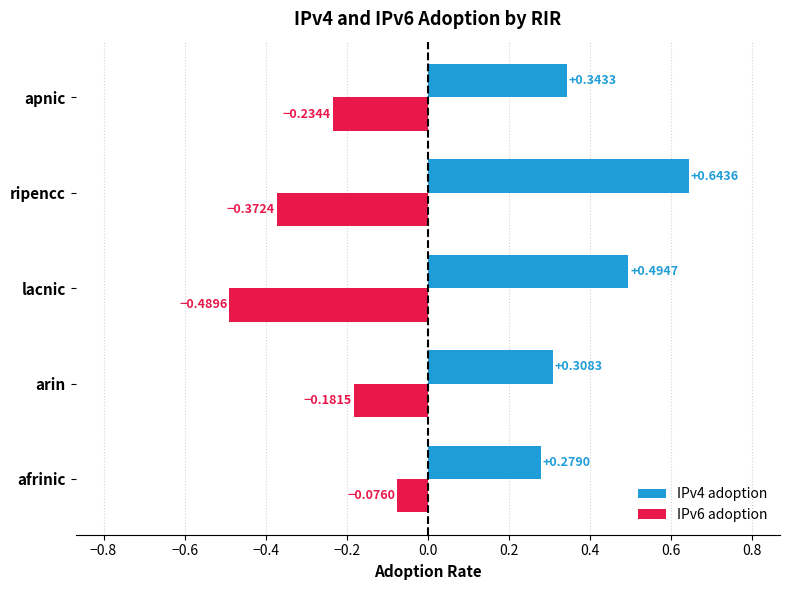

At how many categories does at least one series exceed 0?

5